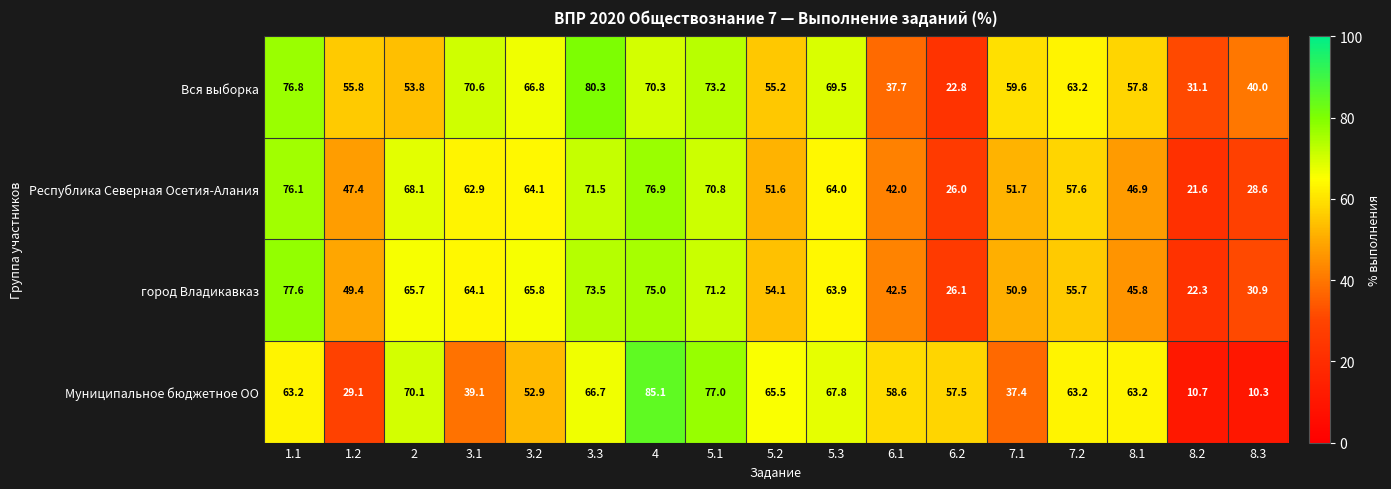

What is the spread (max minus min) of values at 3.1?

31.5